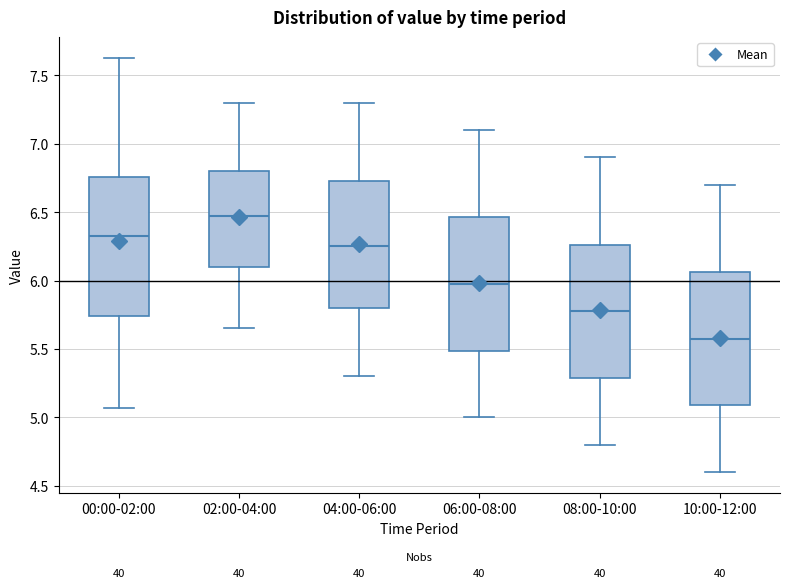

Which box has the highest median line?

02:00-04:00